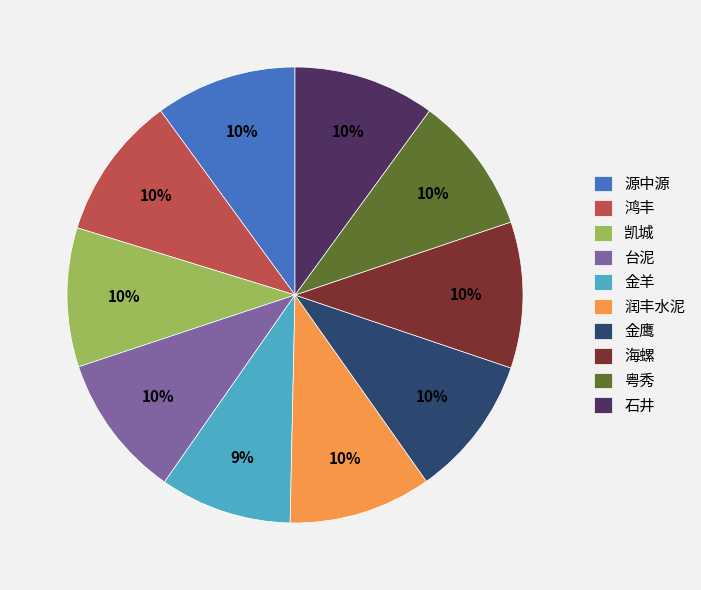

Is there a majority slice in this chart?

No